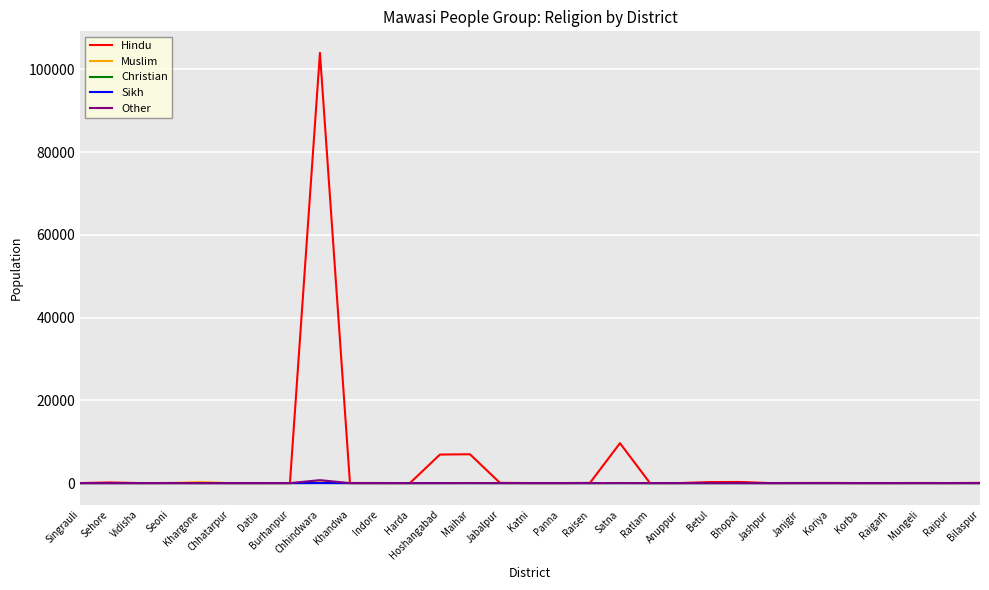

Does the chart display data point markers on the line(s)?

No